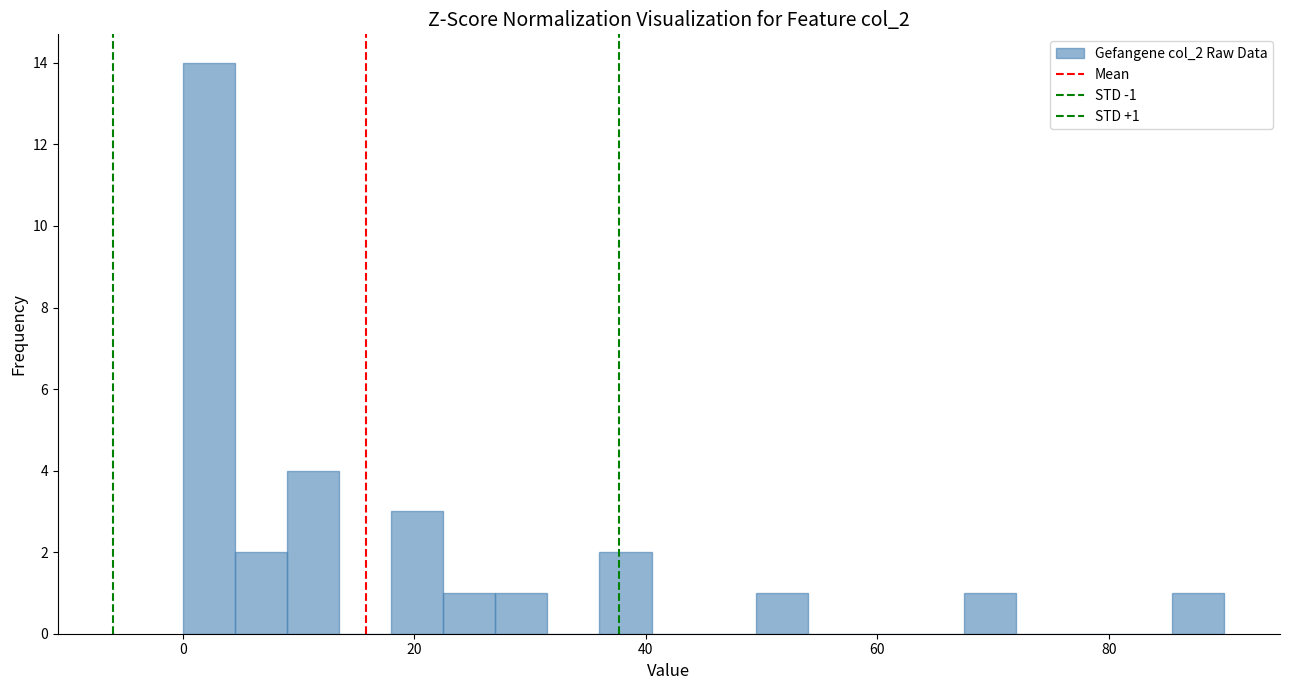

Around what value on the x-axis is the tallest bar? Give the approximate position of its centre, as read against the axis.

2